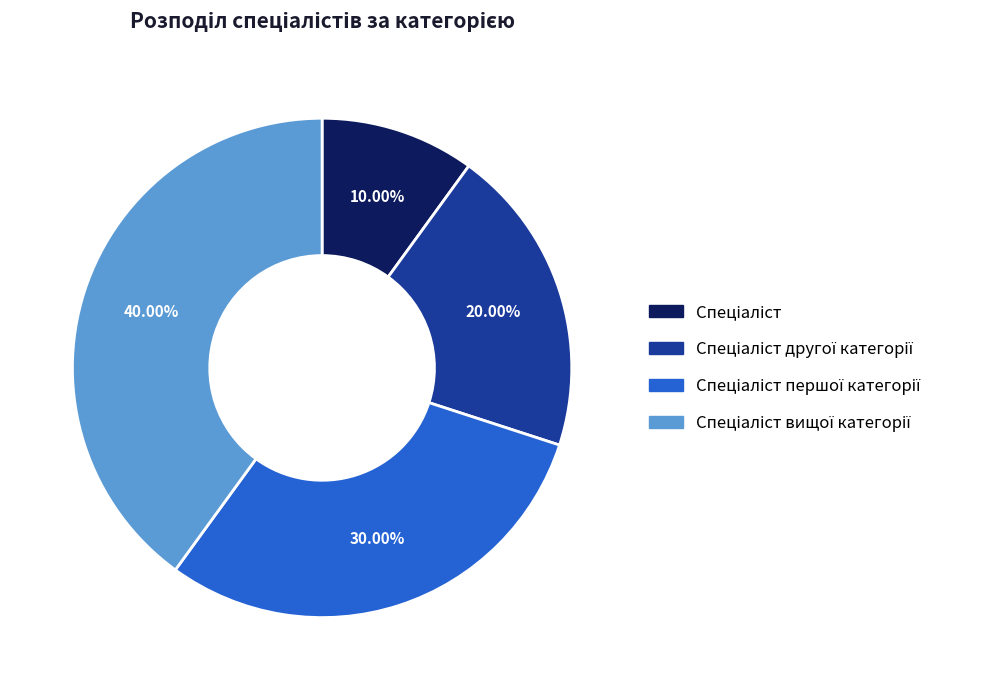

Does any single category account for the majority?

No